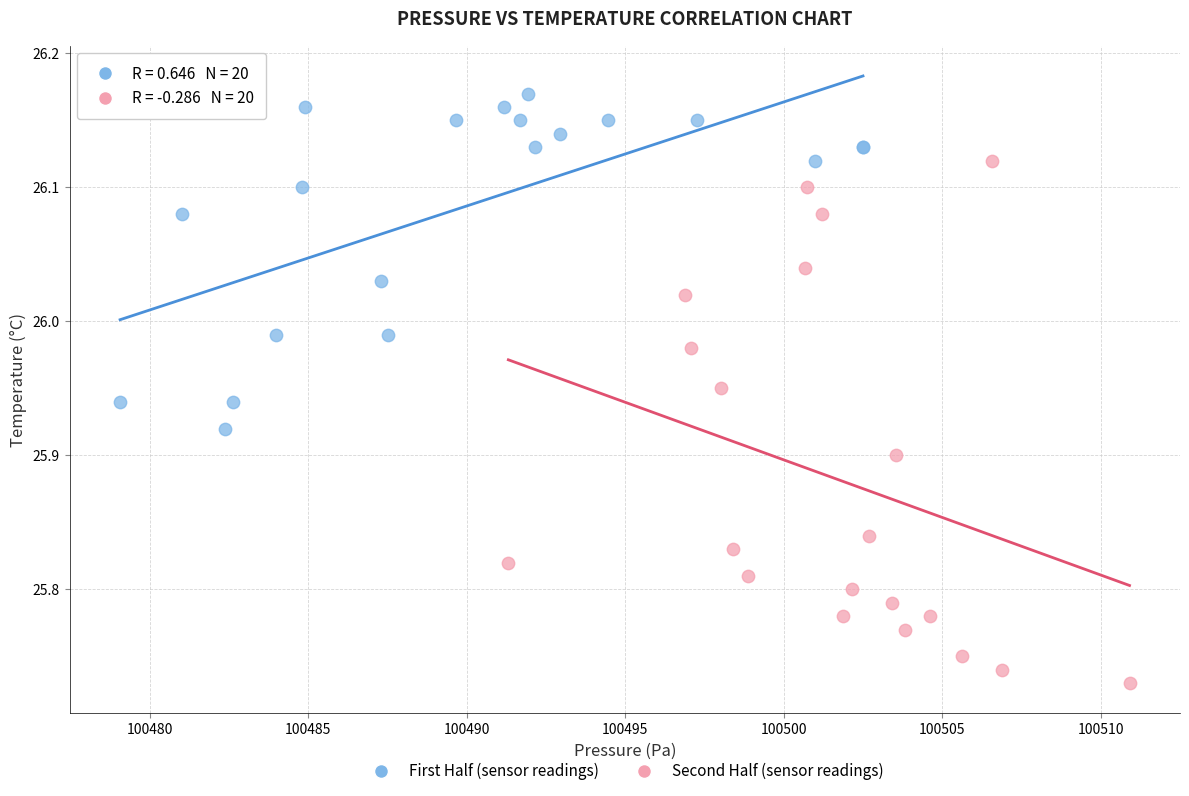

Which series contains the highest Y value?

First Half (sensor readings)